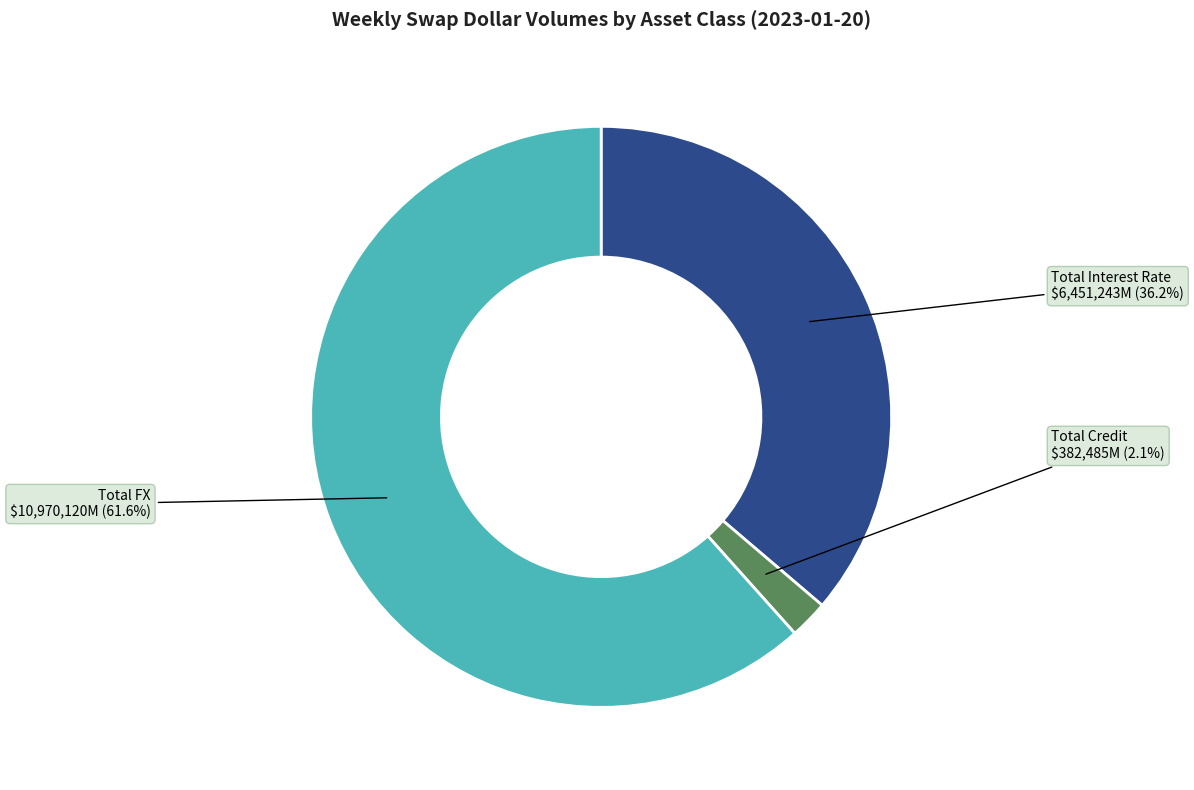

Is it true that Total Credit is 2% of the pie?

True